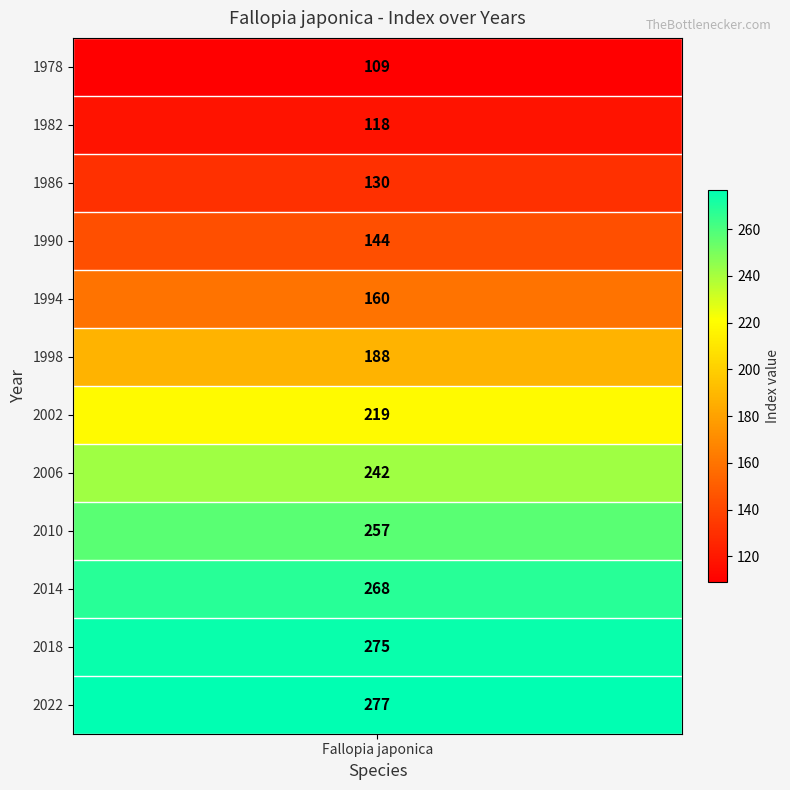

How many data points are above 219?

5